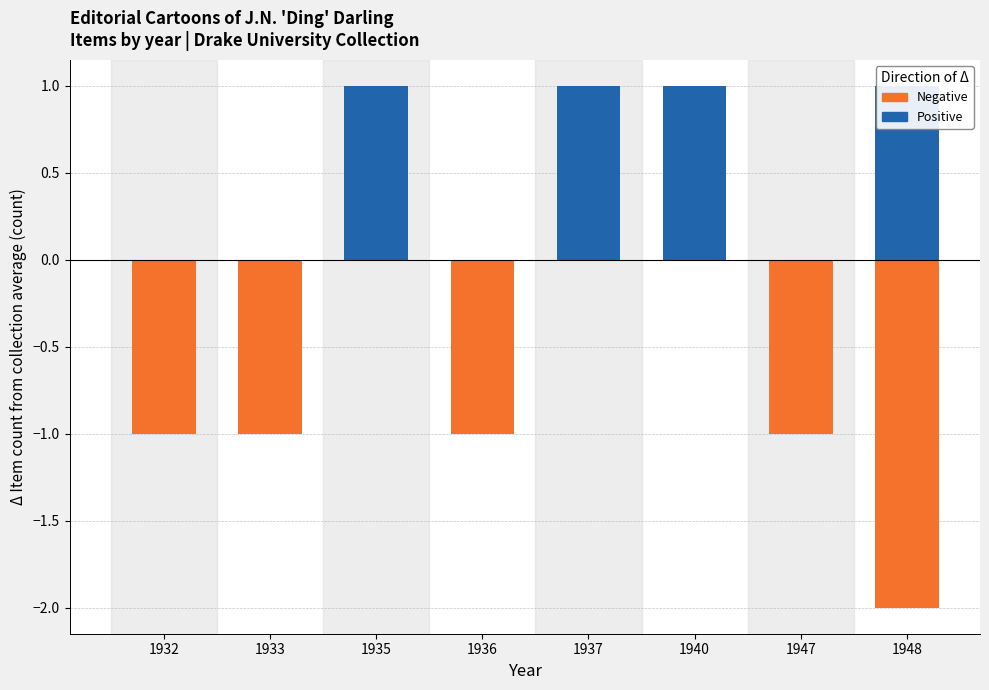

What is the difference between the Negative values at 1937 and 1948?

2